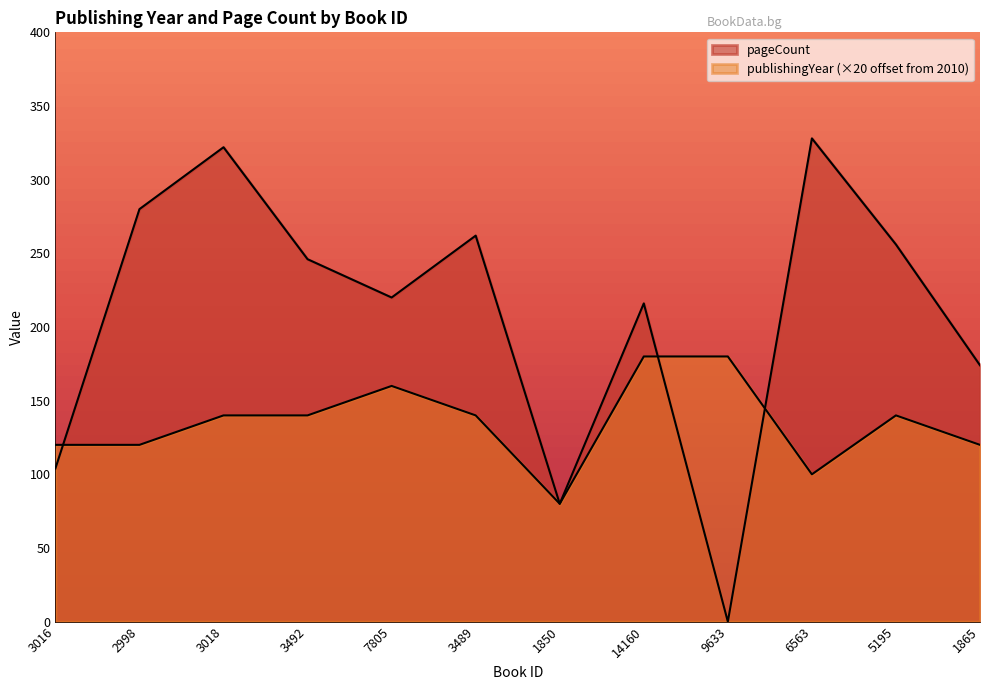

What is the difference between the publishingYear values at 14160 and 3492?

40